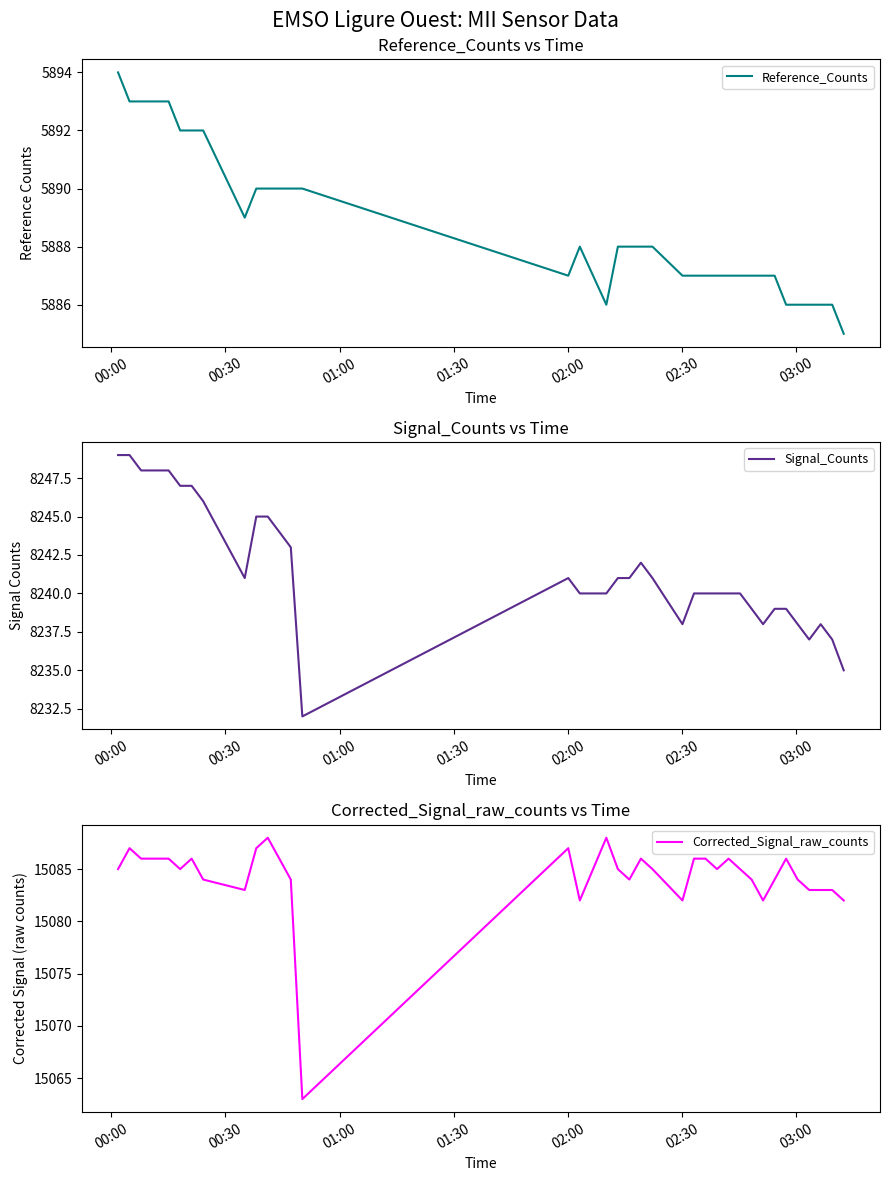

What is the maximum value for Reference_Counts?

5894